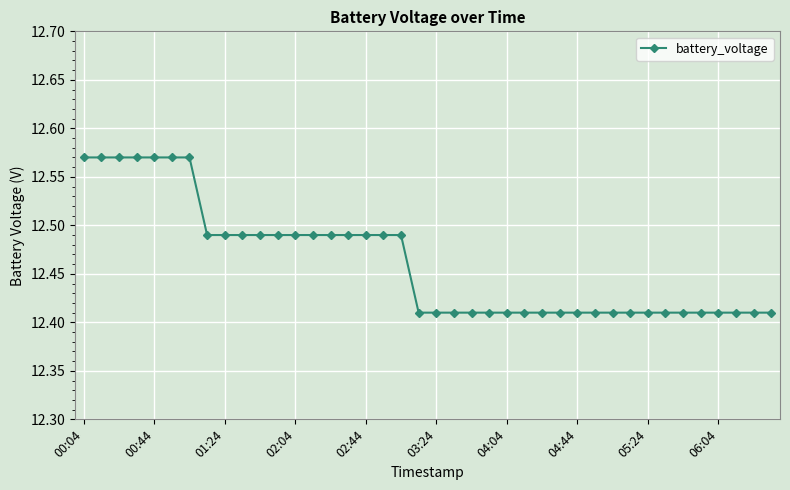

Is this an area chart (filled region under the line)?

No